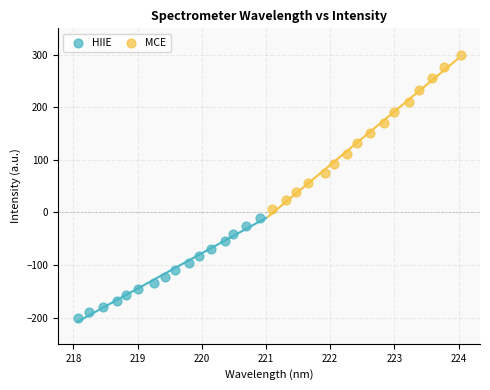

Which series contains the highest Y value?

MCE